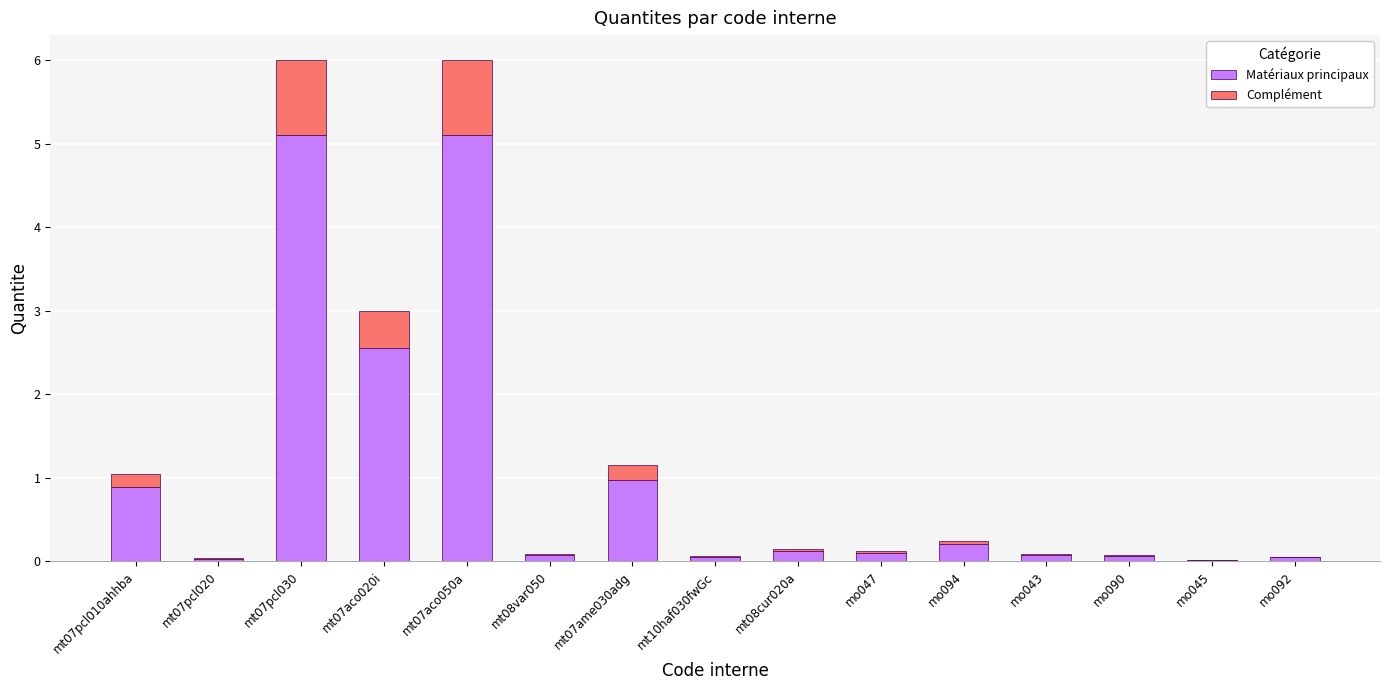

Is it true that Matériaux principaux equals 5.1 at mt07aco050a?

True